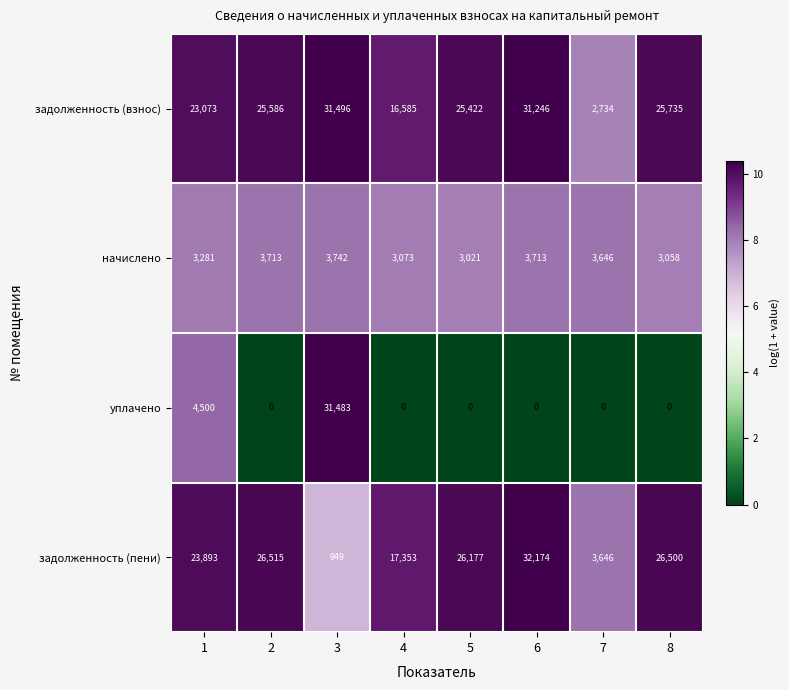

The value of задолженность (пени) at 6 is 32174. True or false?

True